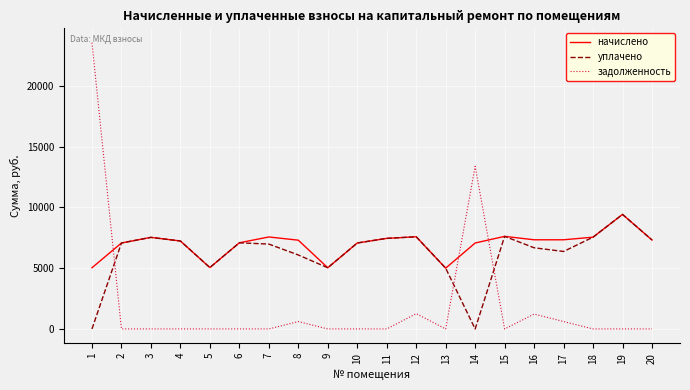

How many lines are shown in the chart?

3